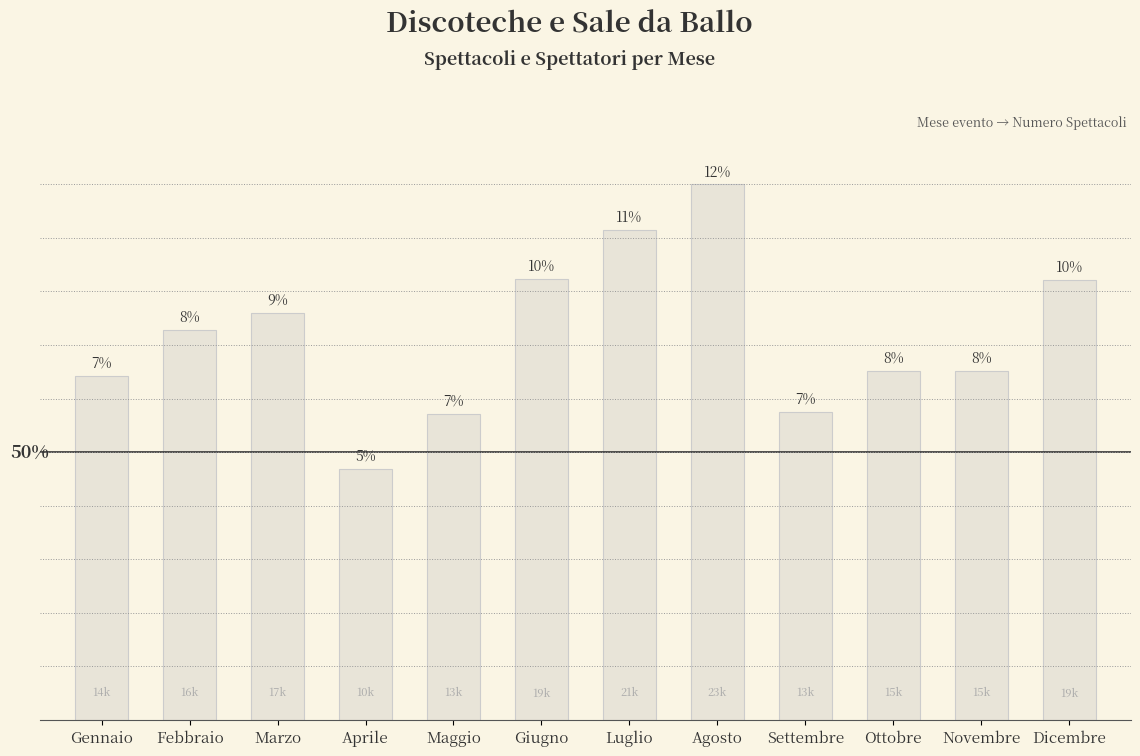

Rank the categories by value from lowest to highest.

Aprile, Maggio, Settembre, Gennaio, Novembre, Ottobre, Febbraio, Marzo, Dicembre, Giugno, Luglio, Agosto